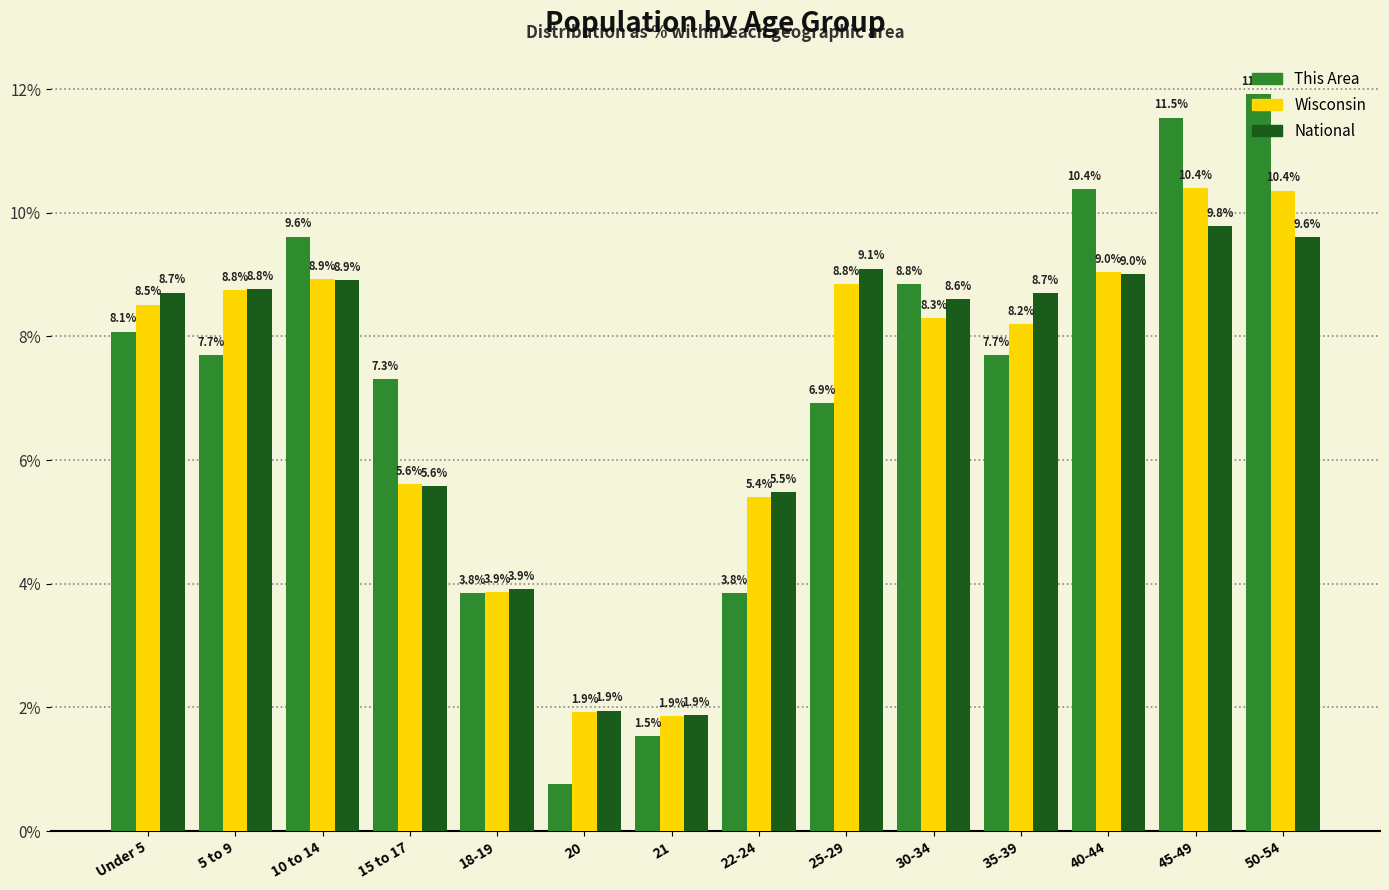

At which category does the chart reach its minimum across all series?

20